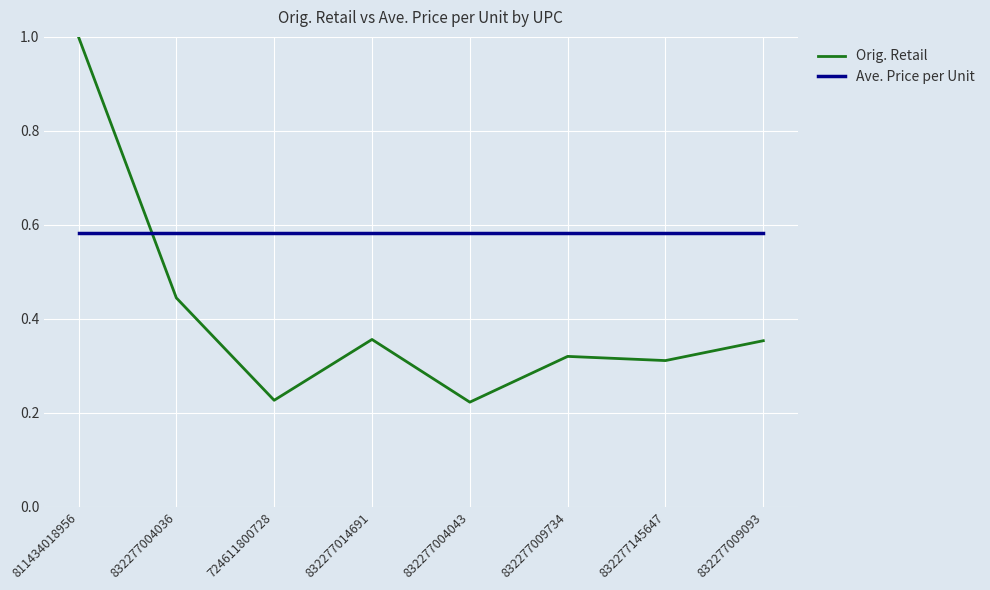

What is the greatest value displayed?

1.0